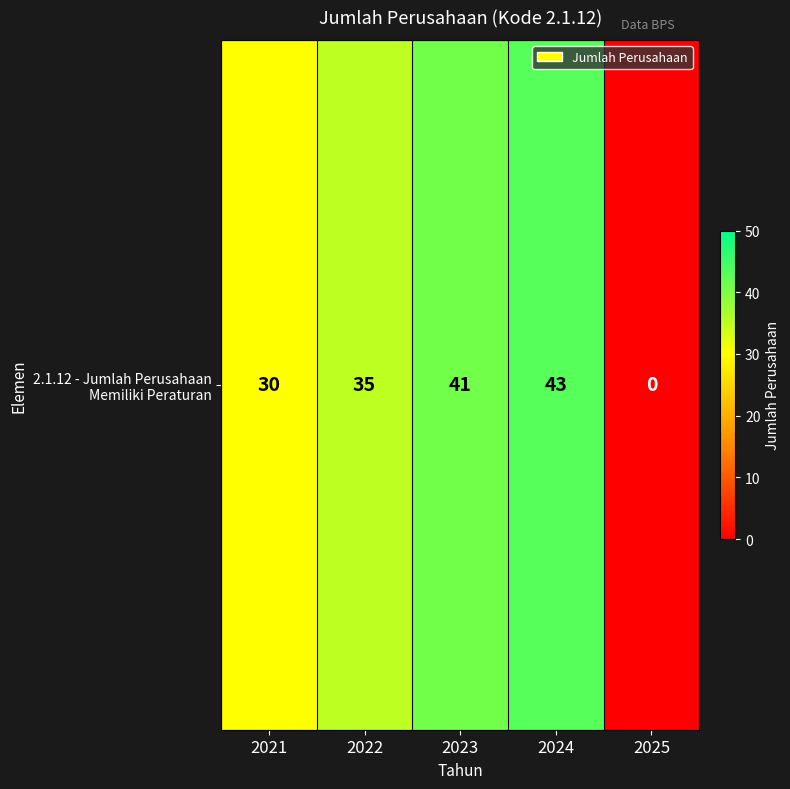

The value at 2024 is 13. True or false?

False